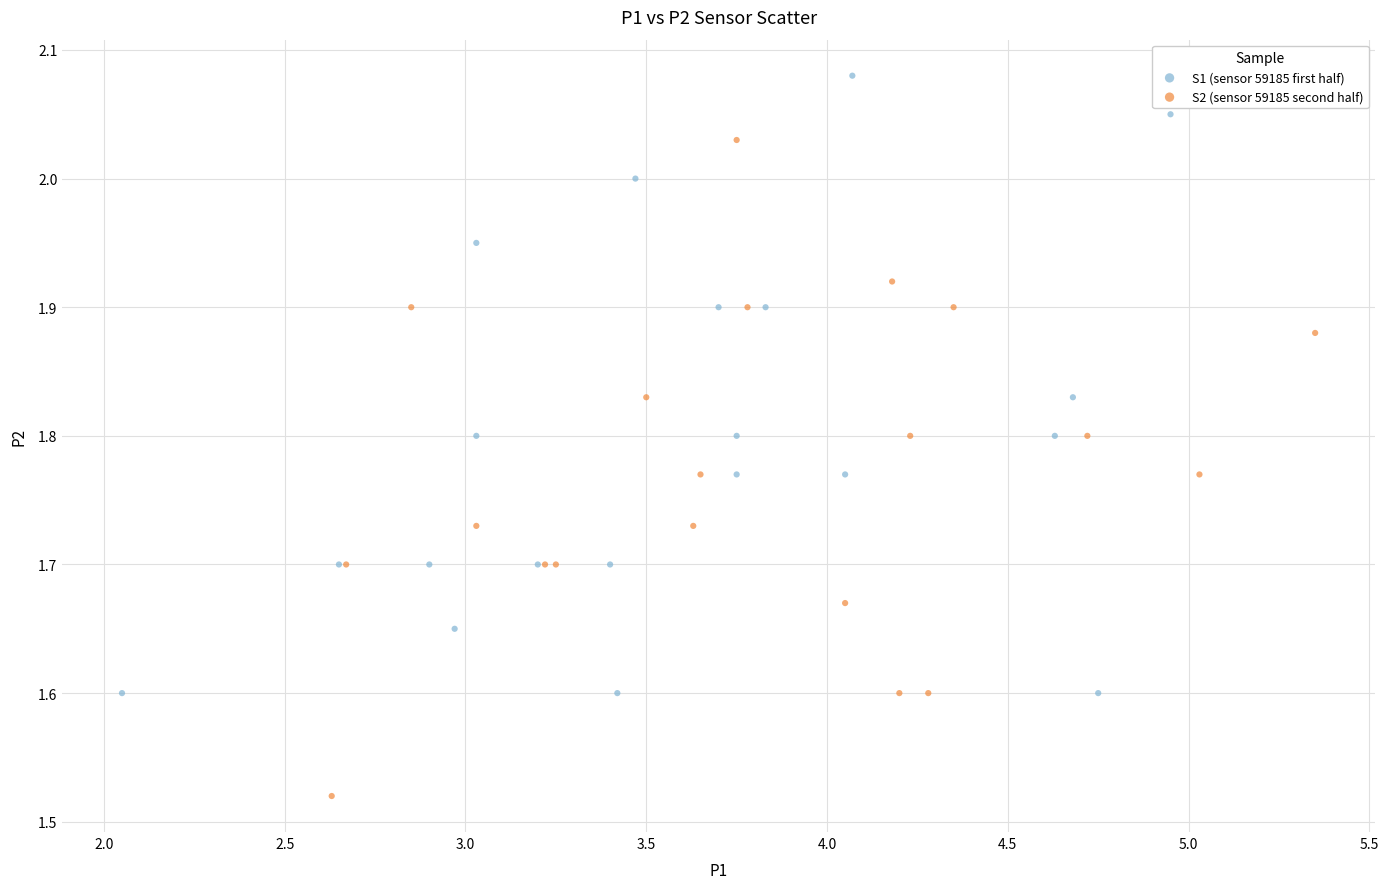

Which series contains the highest Y value?

S1 (sensor 59185 first half)